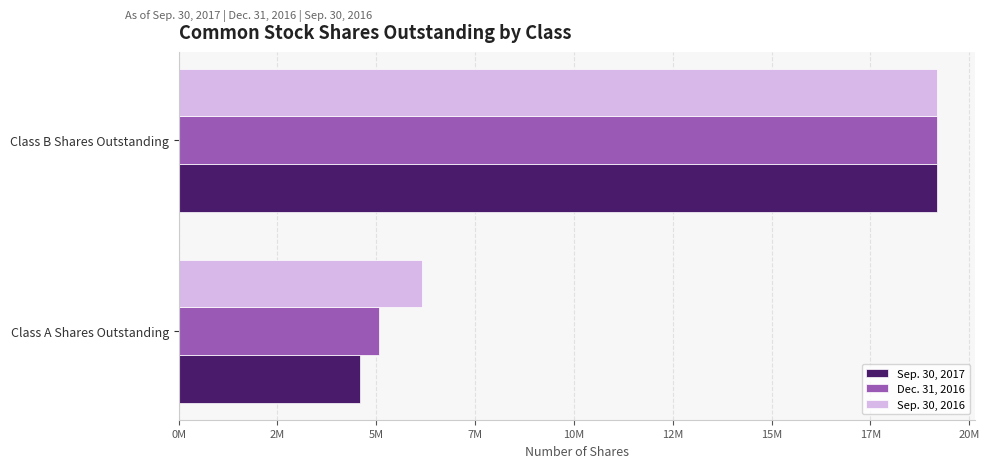

Which category has the lowest value across all series?

Class A Shares Outstanding